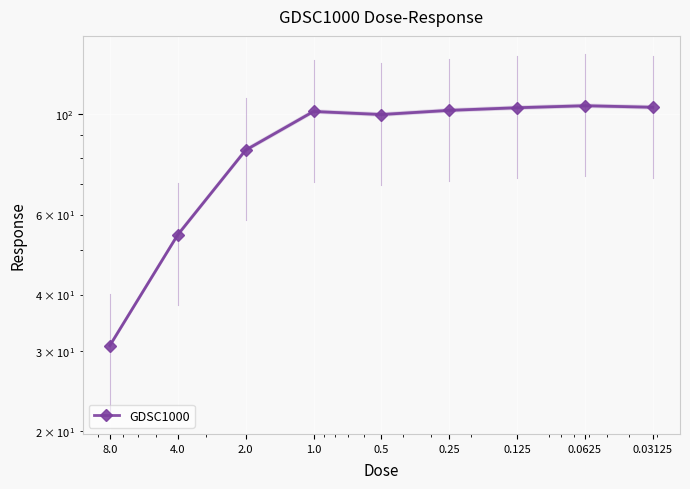

What is the label of the 4th point from the right?

1.0